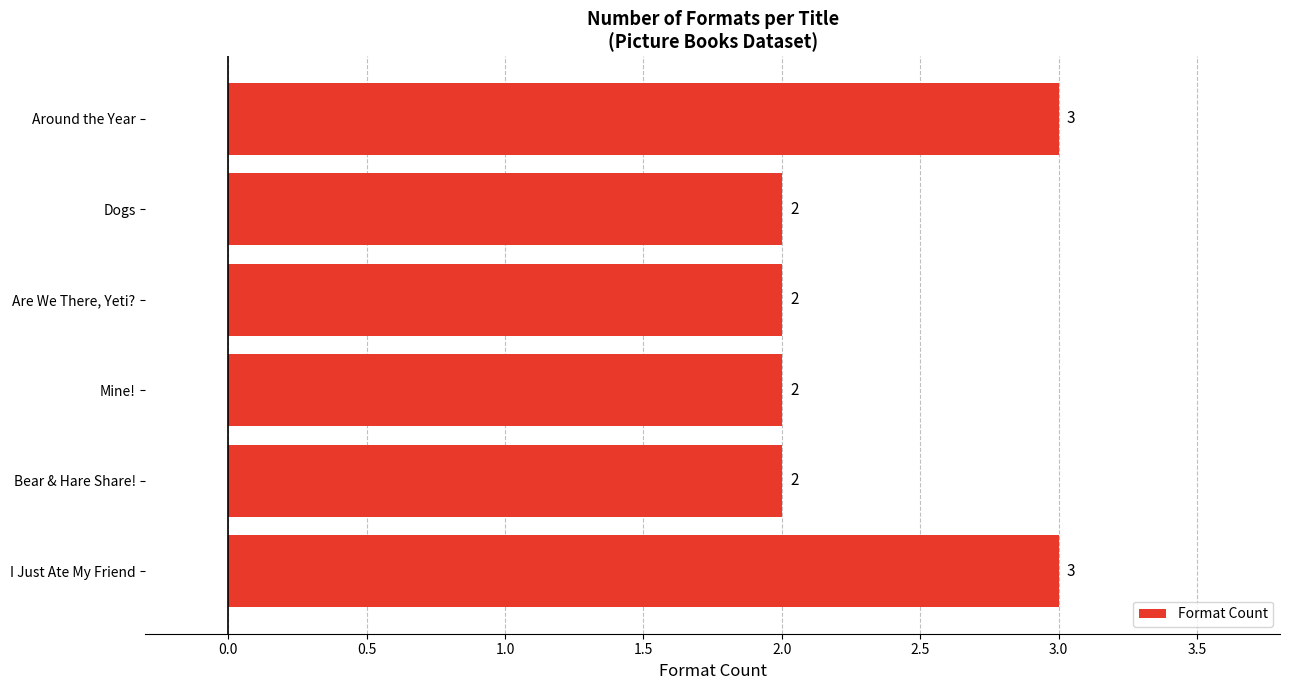

Approximately how many times larger is the value at Around the Year compared to I Just Ate My Friend?

1.0